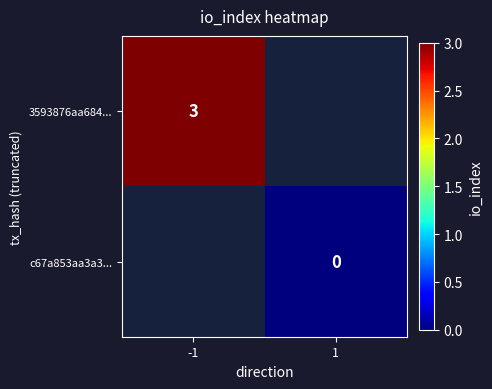

The 3593876aa684... series shows 3 at -1. True or false?

True